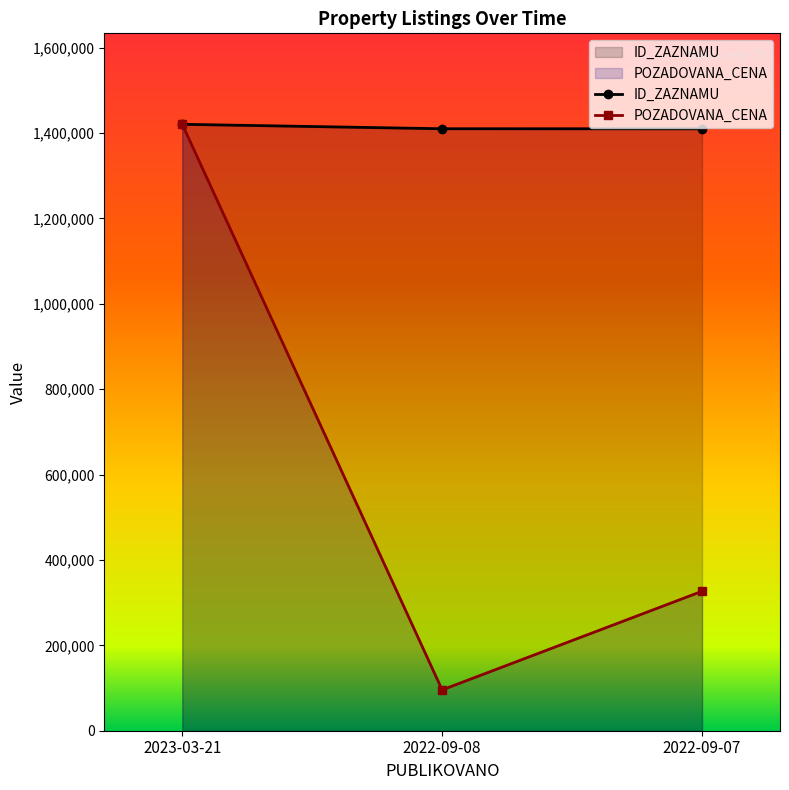

What is the average value of the POZADOVANA_CENA series?

614340.0